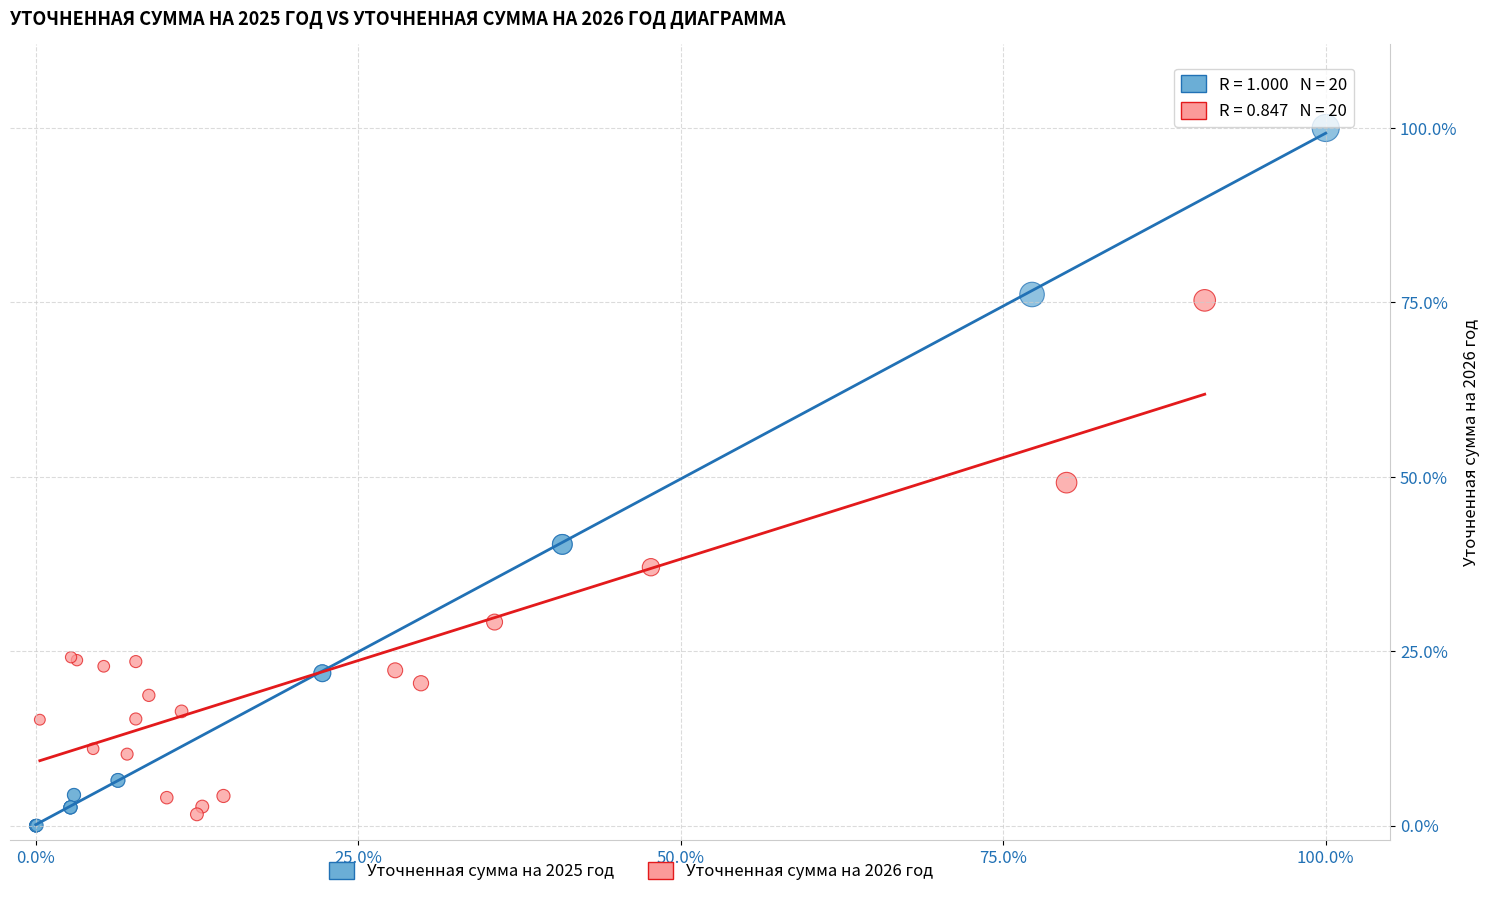

Which series contains the lowest Y value?

Уточненная сумма на 2025 год